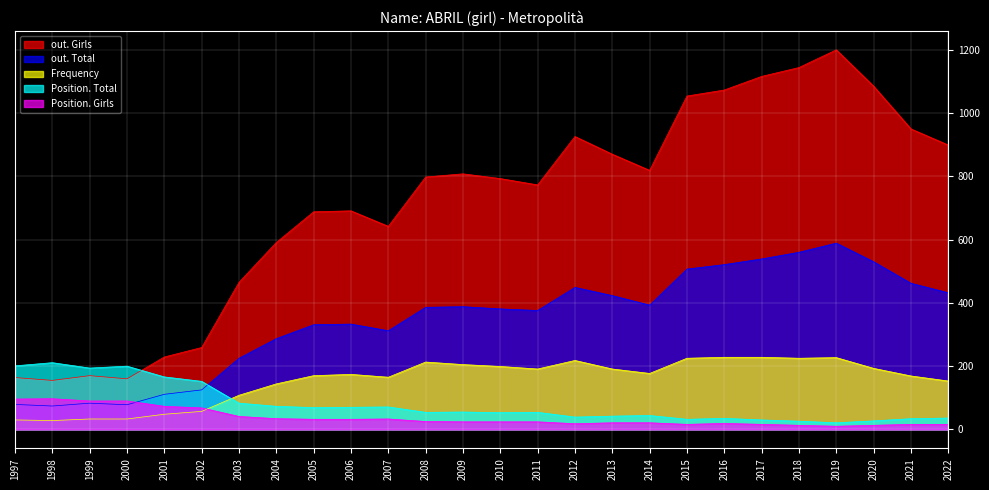

What is the minimum value for Position. Girls?

10